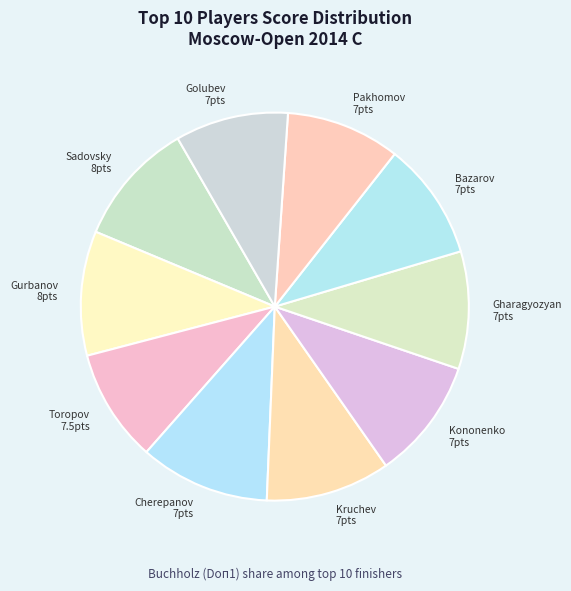

Do Cherepanov 7pts and Bazarov 7pts together represent more than half of the pie?

No